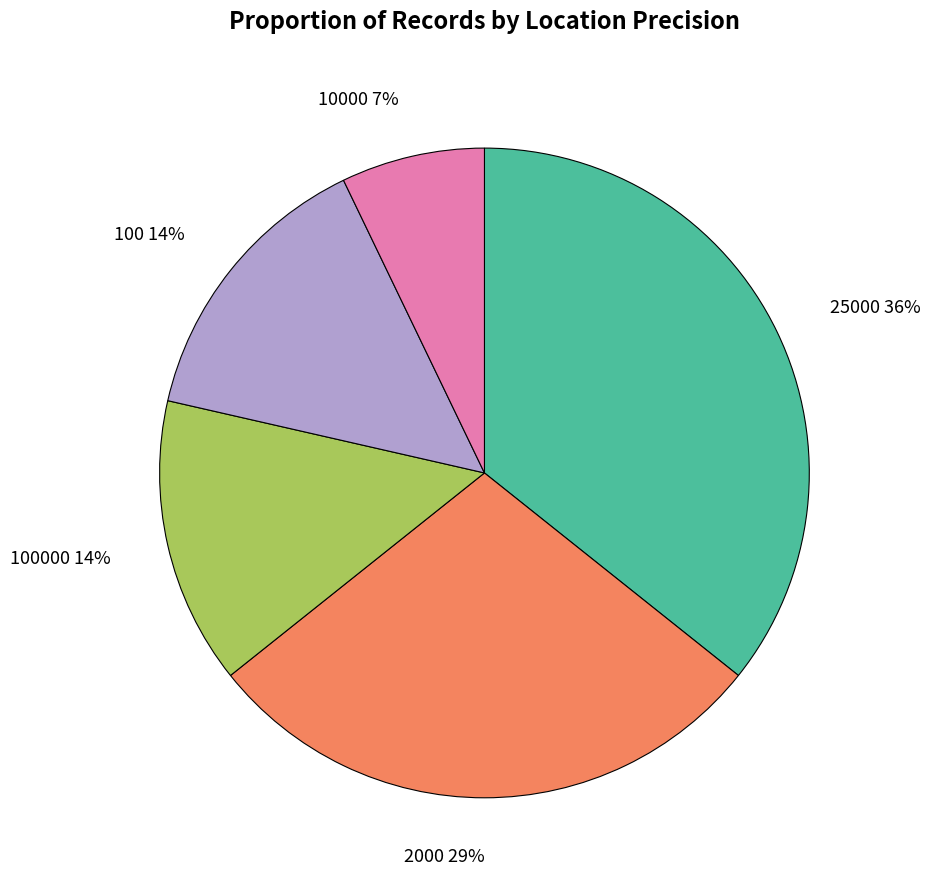

Do 2000 and 100000 together represent more than half of the pie?

No